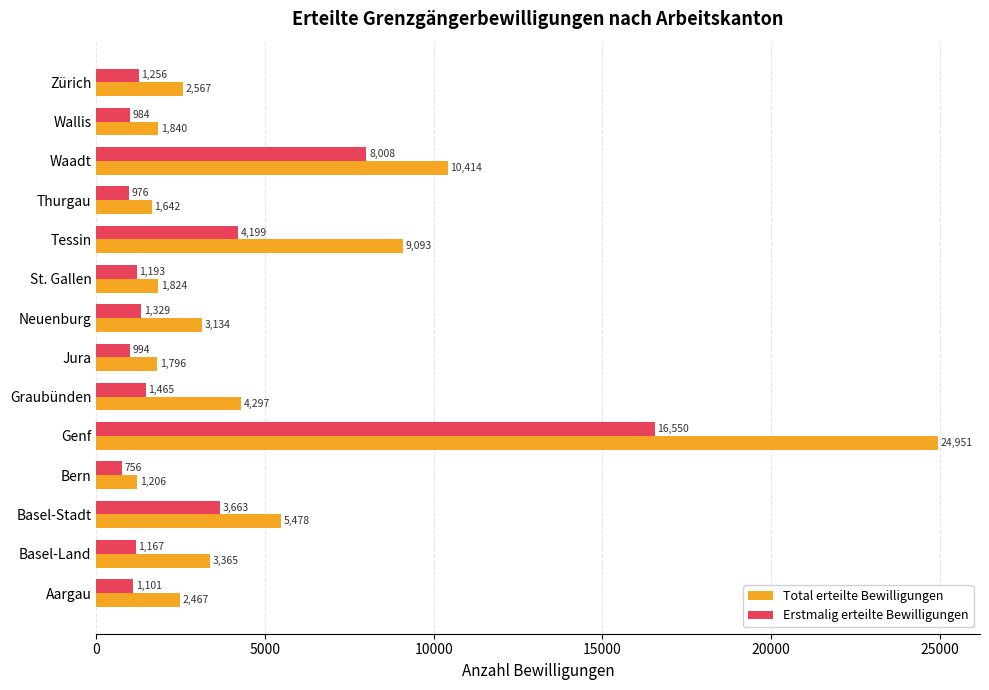

Is the value of Total erteilte Bewilligungen at Wallis greater than the value of Erstmalig erteilte Bewilligungen at Tessin?

No